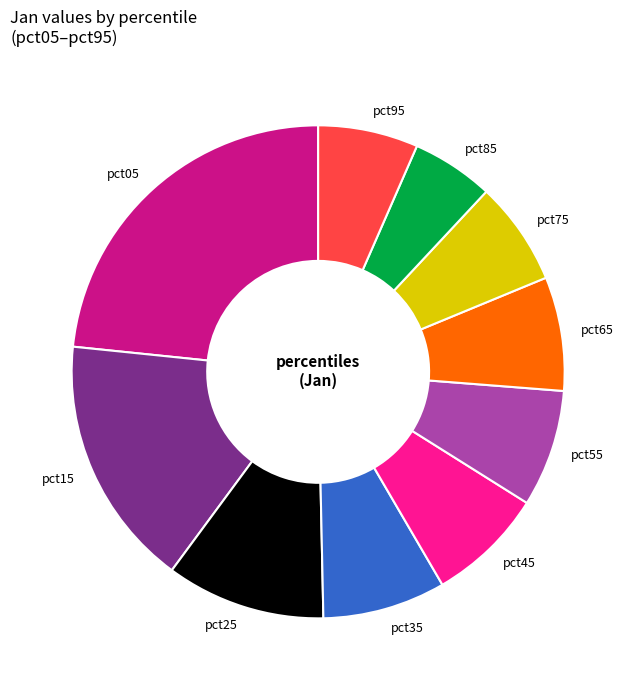

How many segments does this pie chart have?

10